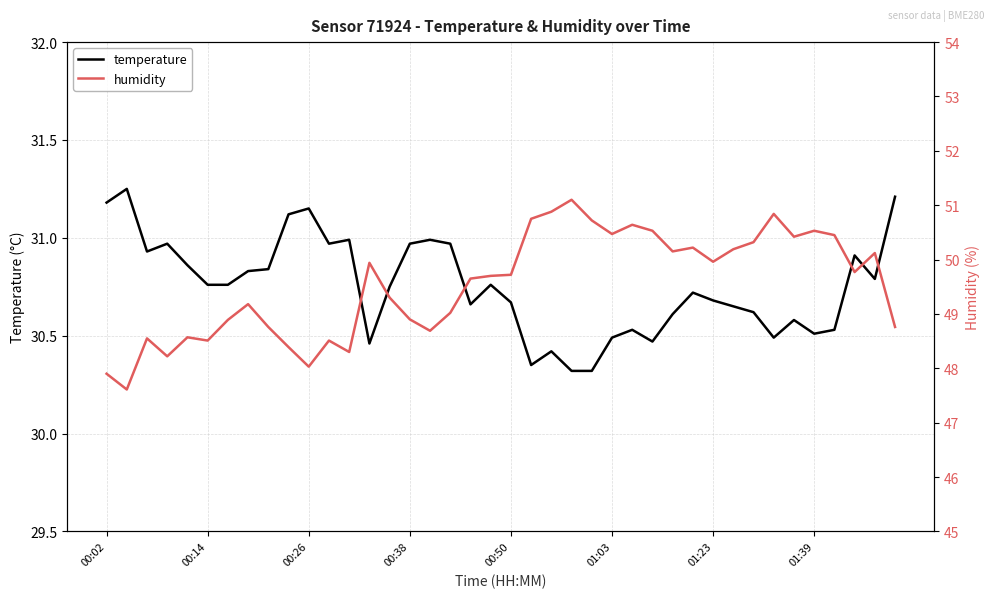

What is the value of the humidity point at the 39th from the left?

50.1